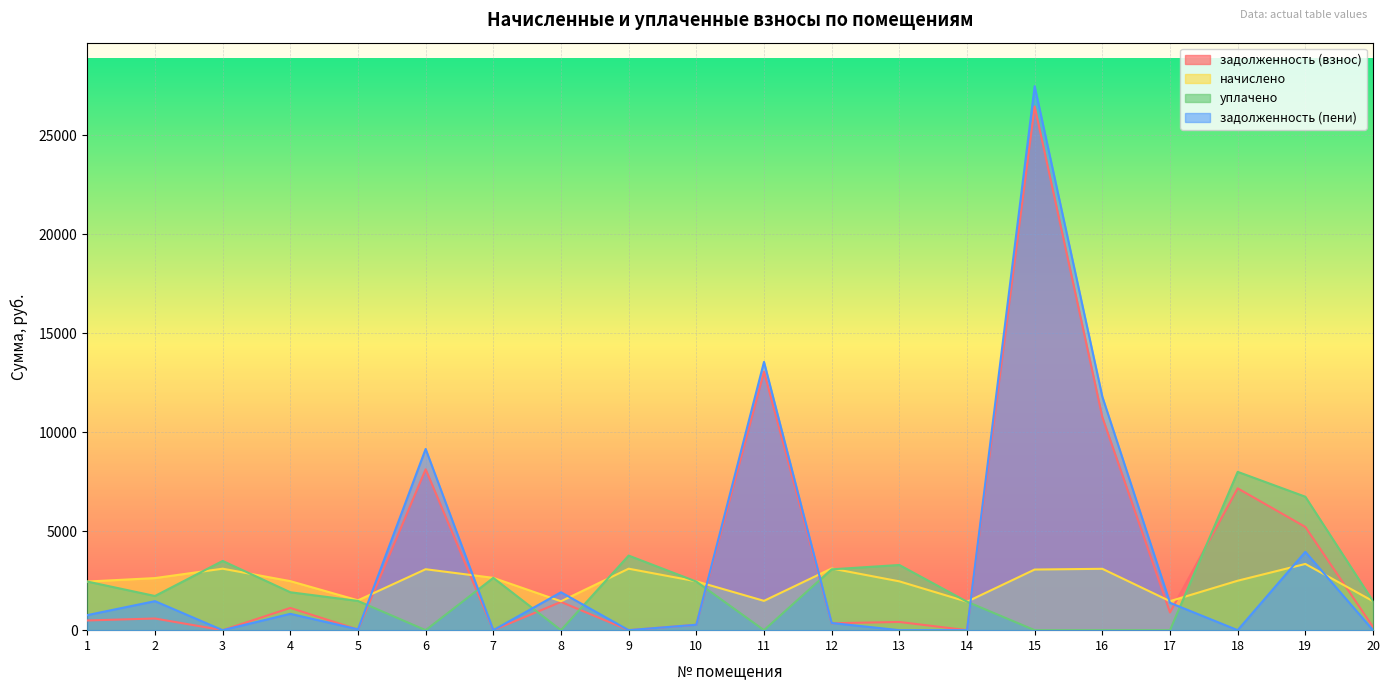

True or false: начислено and задолженность (пени) cross at least once.

True